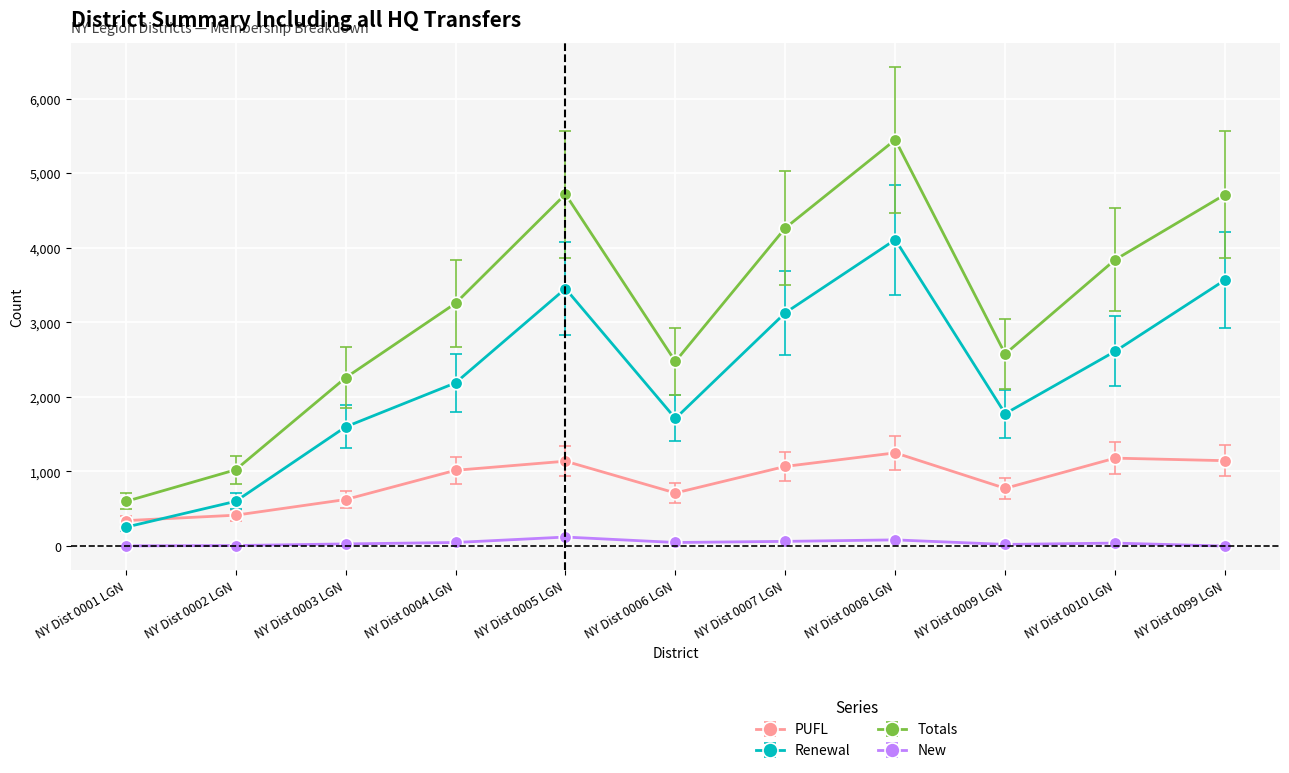

True or false: Renewal has more than 0 points higher than both neighbors.

True